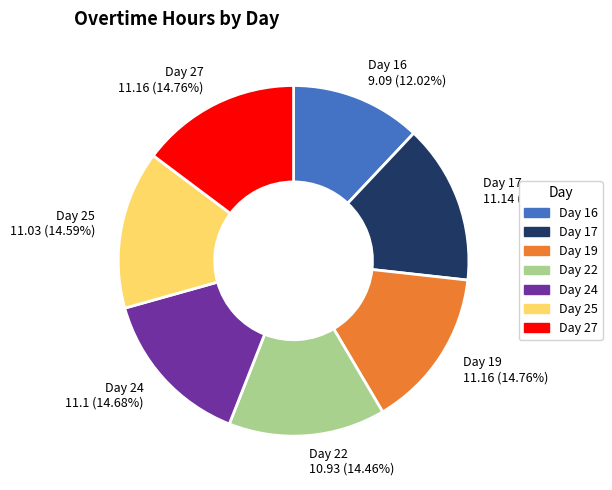

Which slice is the smallest?

Day 16